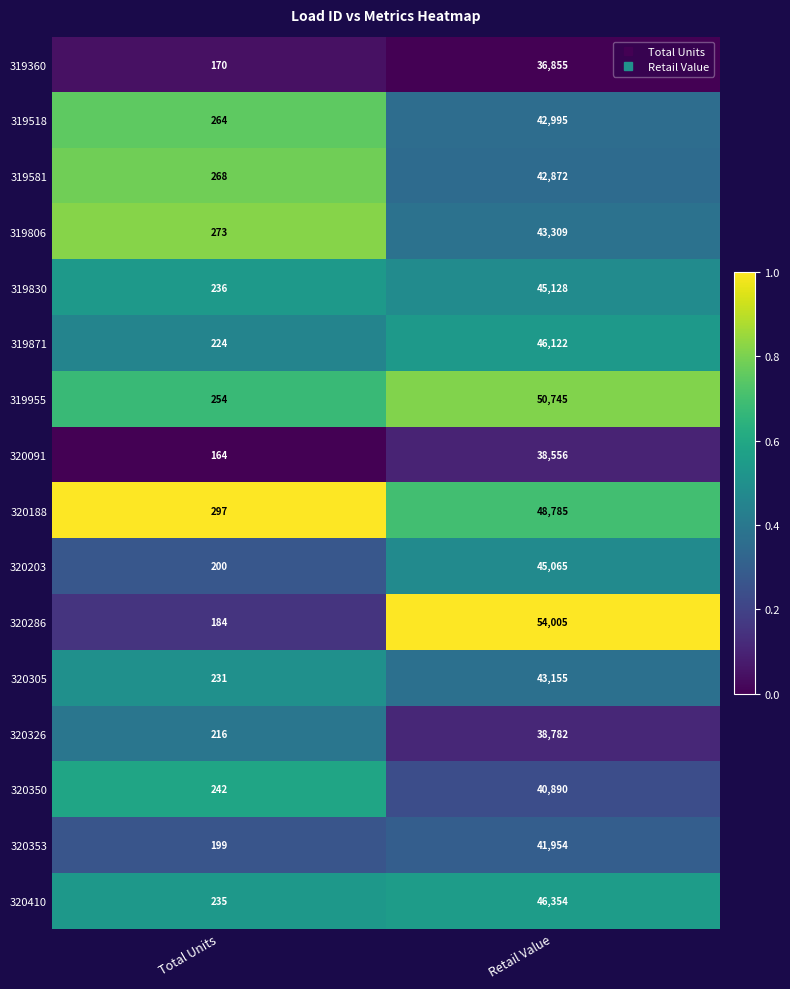

Is it true that 319830 equals 68654 at Retail Value?

False